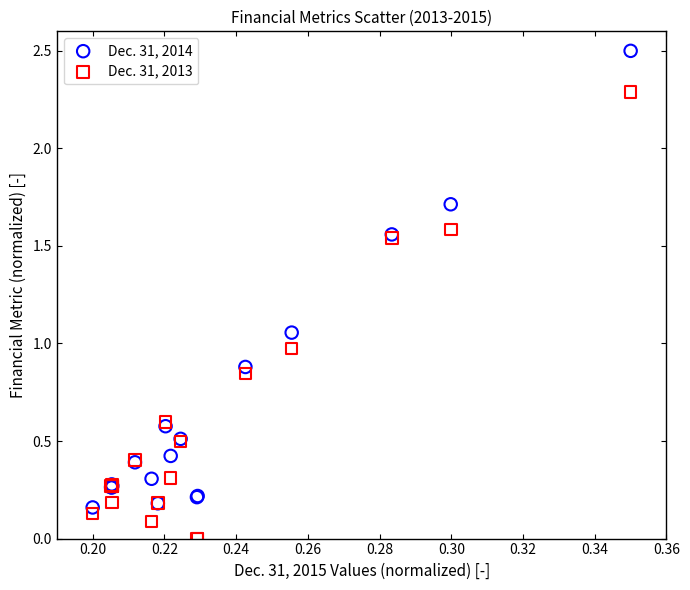

Which series has the largest Y range (max minus min)?

Dec. 31, 2014